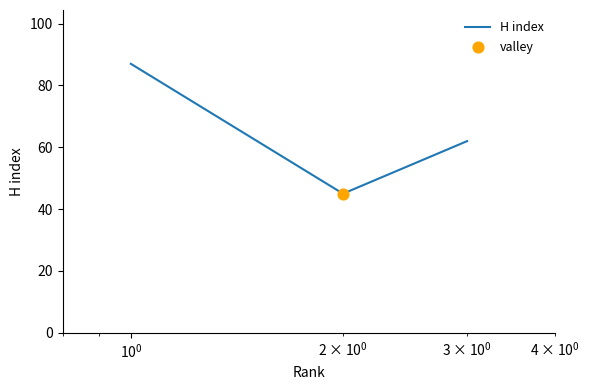

What is the greatest value displayed?

87